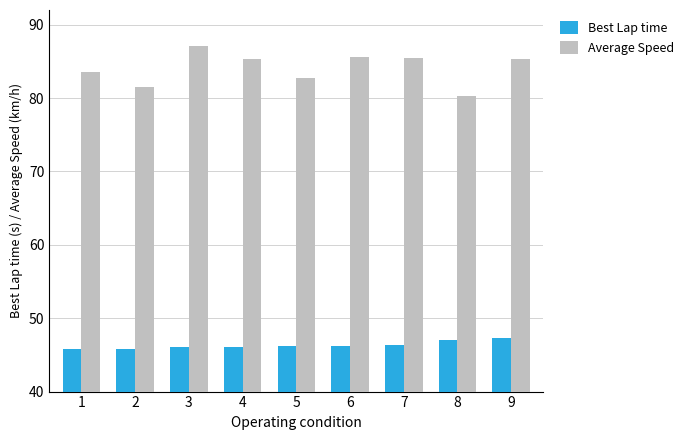

Read the Best Lap time value at 3.

46.1